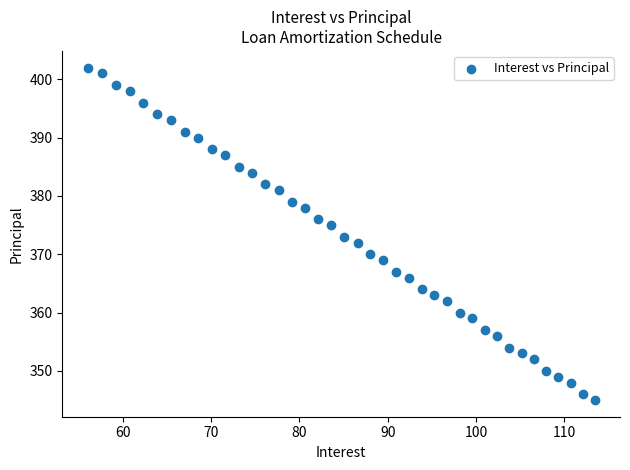

What is the range of Y values (max minus min)?

57